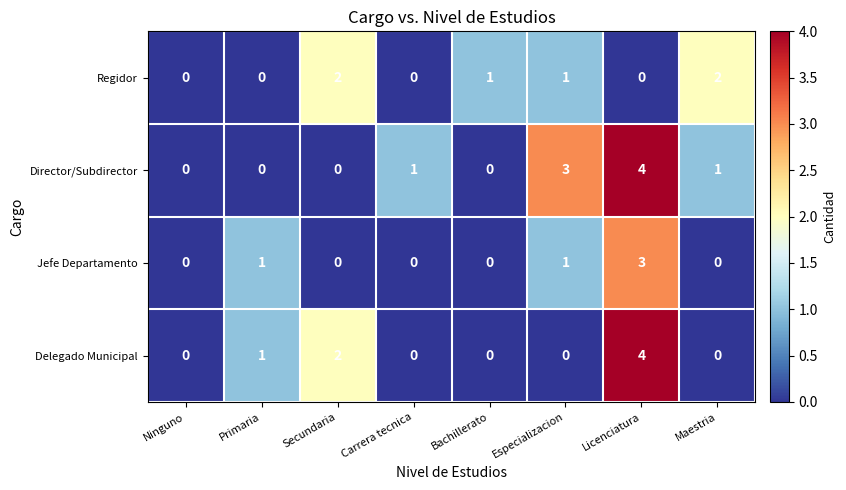

What value does the Director/Subdirector series have at Especializacion?

3